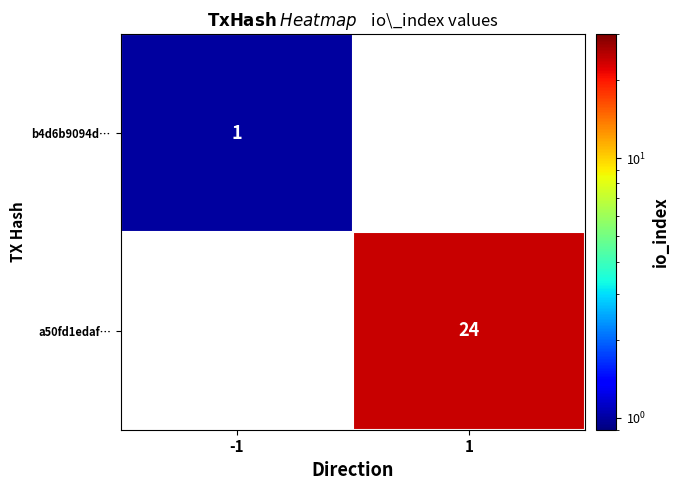

Is it true that a50fd1edaf… equals 41 at 1?

False